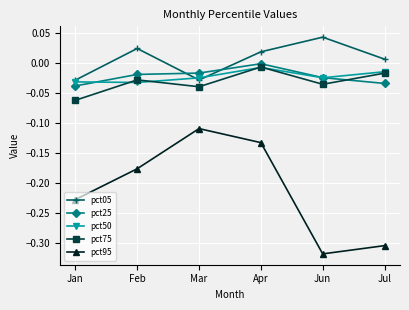

Which series has the largest range (max minus min)?

pct95